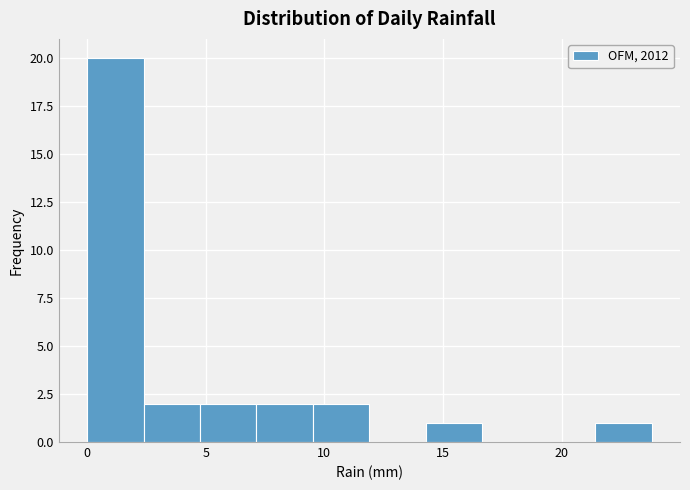

Reading left to right, list every bar in this chart as the range it spans on the x-axis followed by its height. Neither the bar edges nor the heights are printed on the chart, so give them approximately, as read against the axes.

0.0 to 2.5: 20
2.5 to 5.0: 2
5.0 to 7.0: 2
7.0 to 9.5: 2
9.5 to 12.0: 2
12.0 to 14.5: 0
14.5 to 16.5: 1
16.5 to 19.0: 0
19.0 to 21.5: 0
21.5 to 24.0: 1